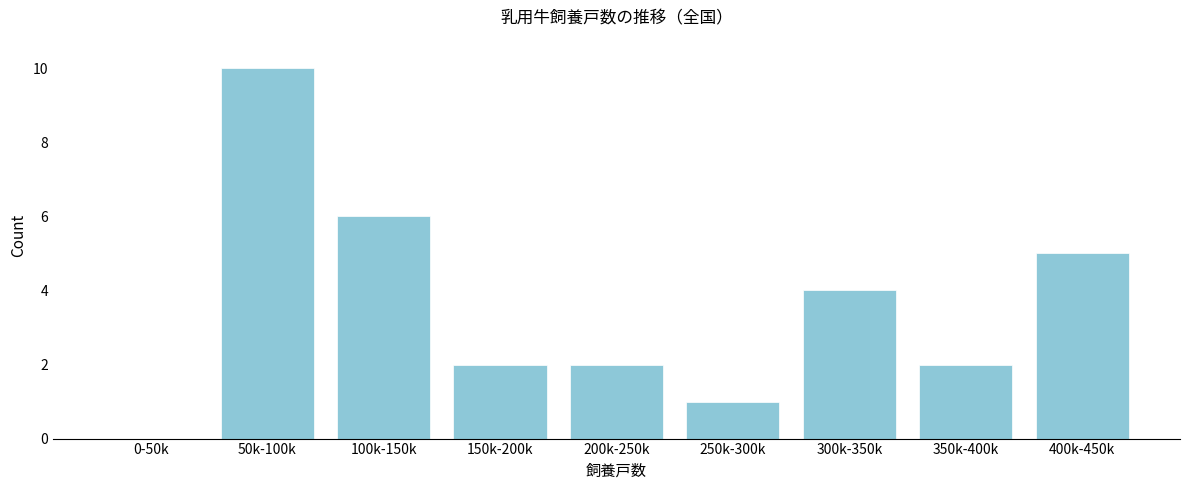

Reading left to right, list all the values displayed in this chart.

0-50k=0	50k-100k=10	100k-150k=6	150k-200k=2	200k-250k=2	250k-300k=1	300k-350k=4	350k-400k=2	400k-450k=5